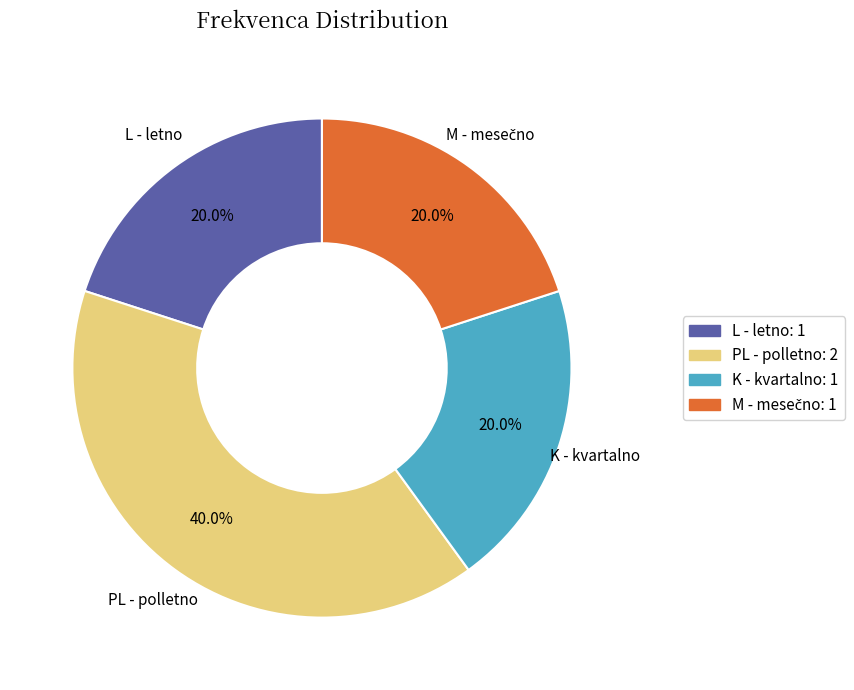

Does L - letno represent more than half of the total?

No